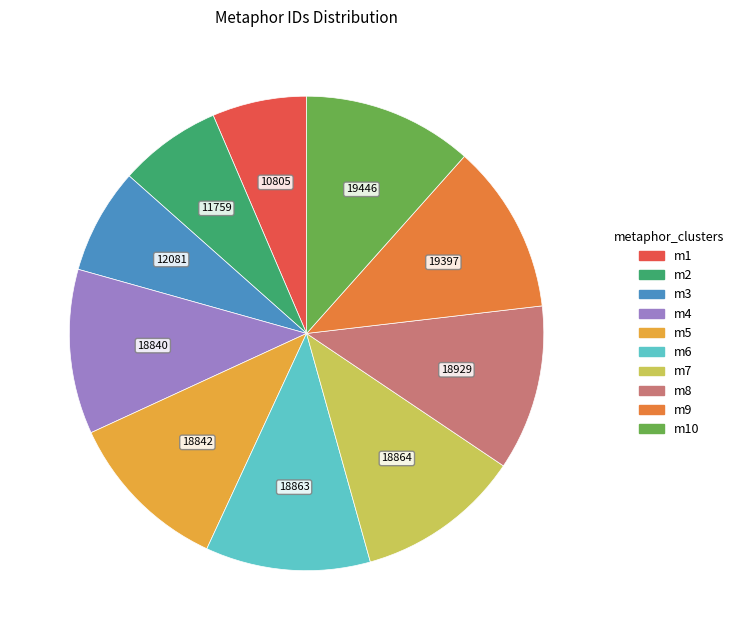

Is there a majority slice in this chart?

No